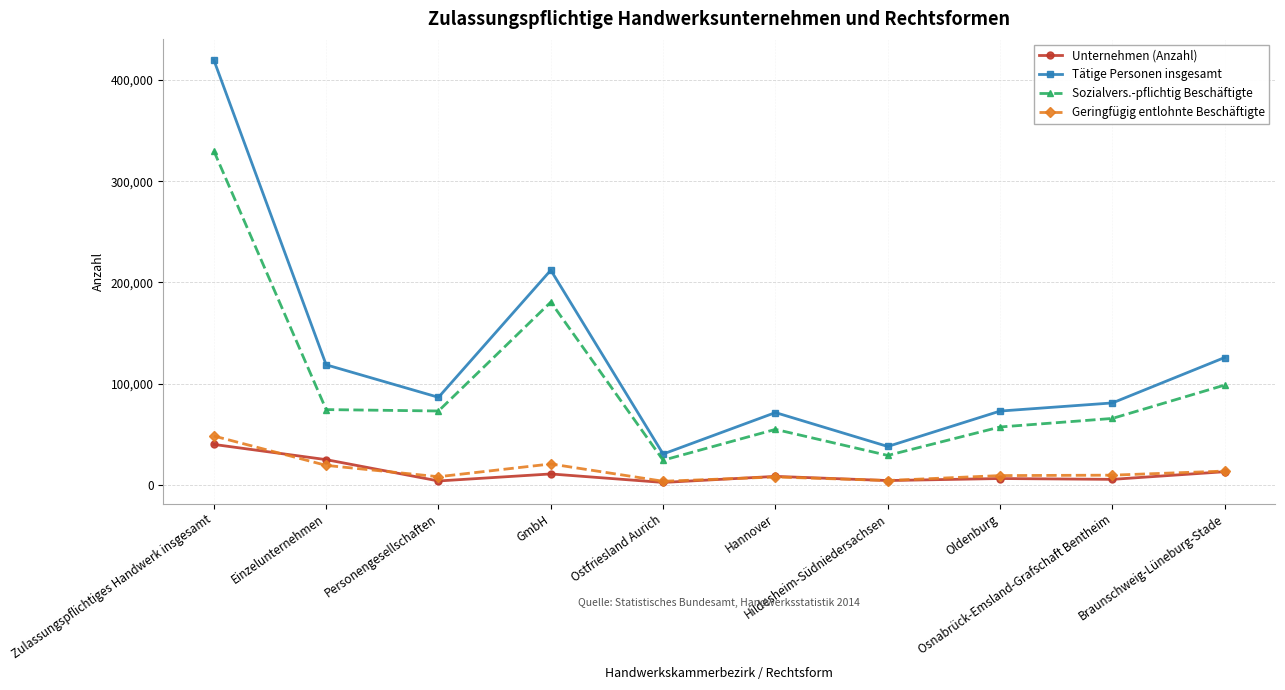

True or false: Unternehmen (Anzahl) and Tätige Personen insgesamt intersect in this chart.

False